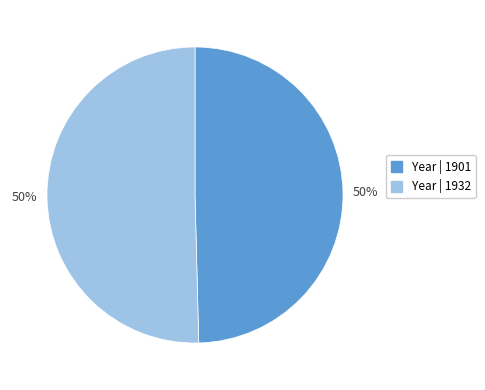

To the nearest percent, what portion does Year | 1901 represent?

50%